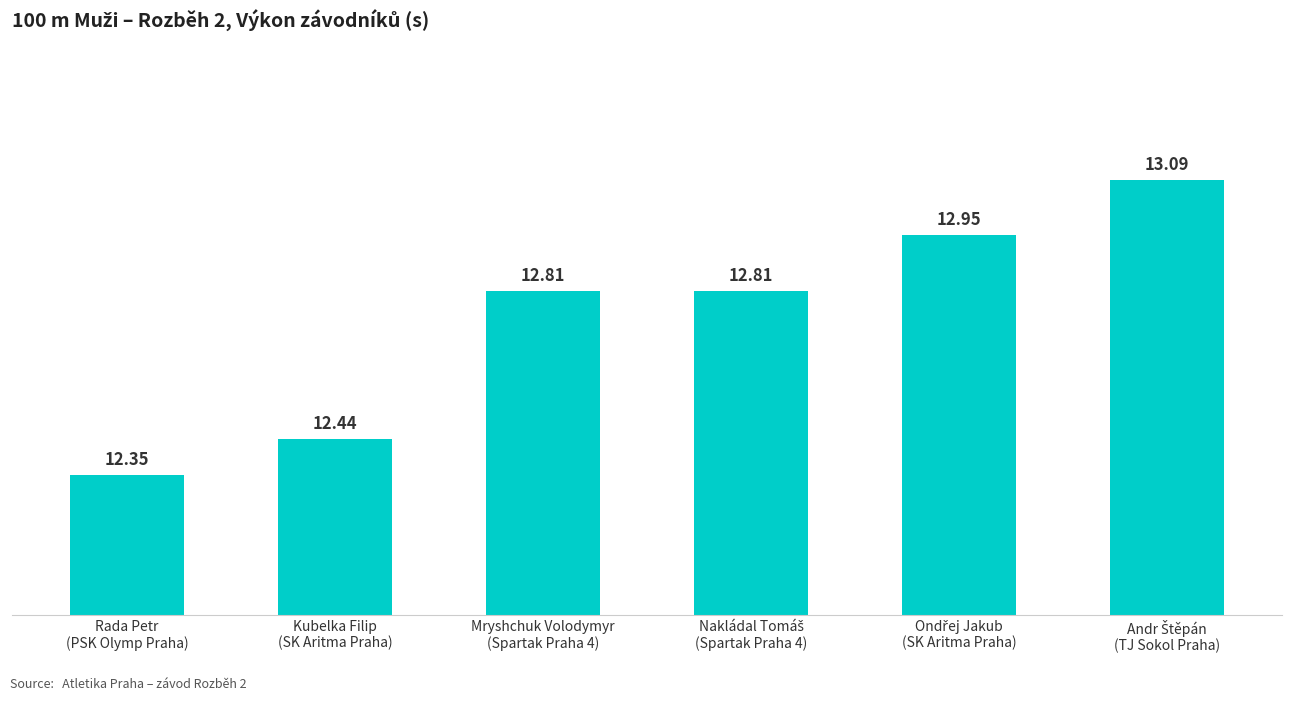

What is the change in value from Rada Petr
(PSK Olymp Praha) to Mryshchuk Volodymyr
(Spartak Praha 4)?

+0.5